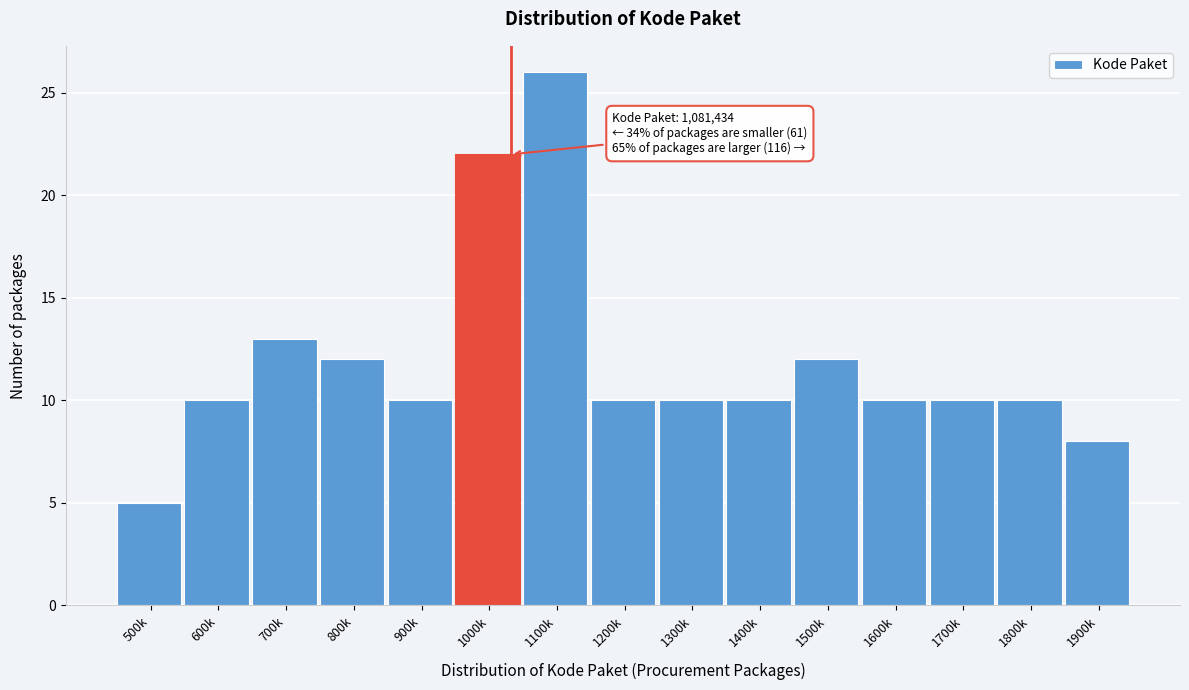

Reading left to right, transcribe all the data shown in this chart.

5	10	13	12	10	22	26	10	10	10	12	10	10	10	8